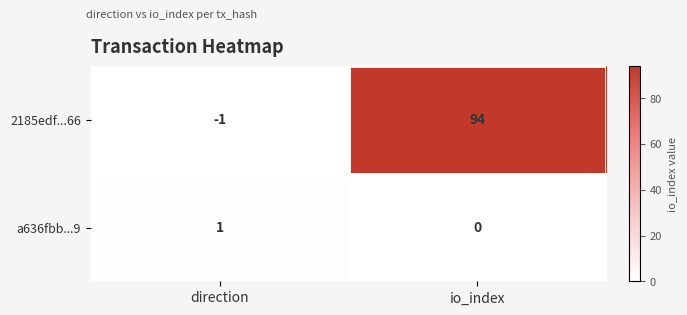

The value of 2185edf...66 at io_index is 26. True or false?

False